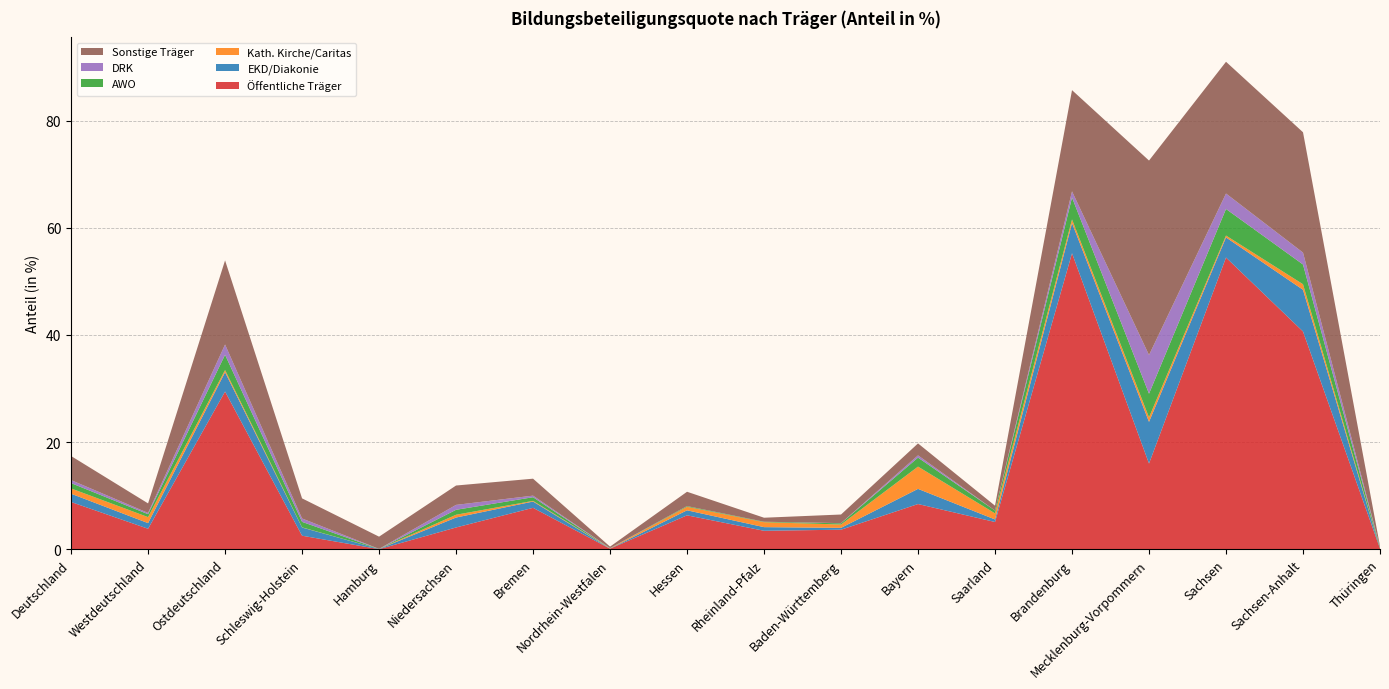

Reading left to right, list all the values displayed in this chart.

Öffentliche Träger: 8.8	3.8	29.4	2.5	0.0	4.0	7.7	0.1	6.3	3.4	3.6	8.4	5.1	55.2	16.0	54.4	40.6	0.1
EKD/Diakonie: 1.5	1.0	3.6	1.5	0.0	1.9	1.2	0.0	0.9	0.7	0.3	2.8	0.5	5.6	7.8	3.8	7.8	0.0
Kath. Kirche/Caritas: 1.0	1.1	0.4	0.0	0.0	0.5	0.1	0.1	0.7	0.9	0.6	4.2	1.1	0.7	0.8	0.4	1.0	0.0
AWO: 1.0	0.6	2.8	1.0	0.0	0.9	0.7	0.0	0.1	0.1	0.2	1.7	0.5	4.1	4.4	5.0	3.7	0.2
DRK: 0.6	0.2	1.9	0.6	0.0	0.9	0.3	0.0	0.0	0.0	0.0	0.4	0.0	1.2	7.2	2.9	2.2	0.1
Sonstige Träger: 4.5	1.8	15.7	3.8	2.3	3.6	3.2	0.3	2.7	0.7	1.6	2.2	0.9	18.9	36.3	24.6	22.5	0.2